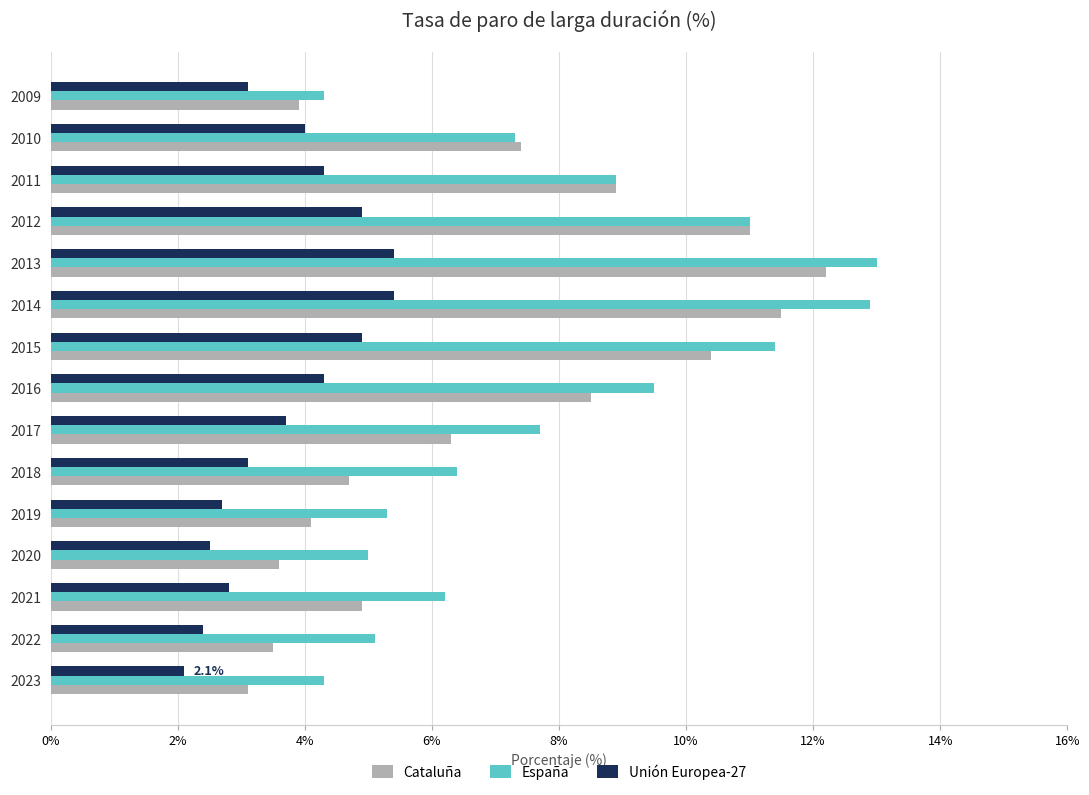

What is the average value of the Cataluña series?

6.9